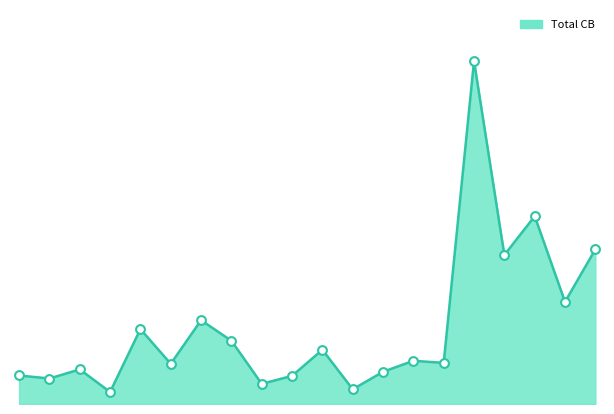

Does the chart have visible grid lines?

No